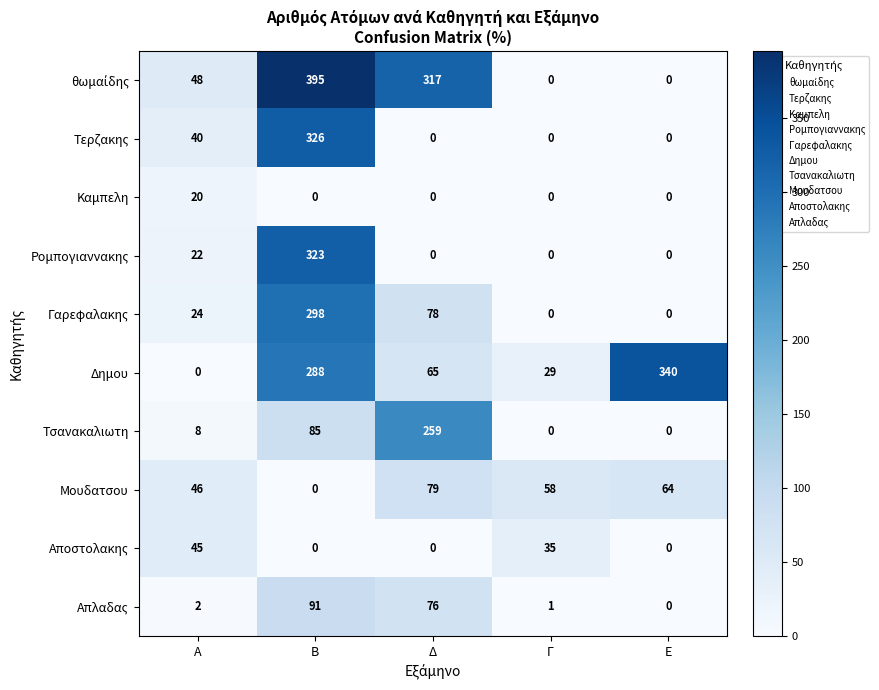

What is the difference between the maximum and minimum values in the Καμπελη series?

20